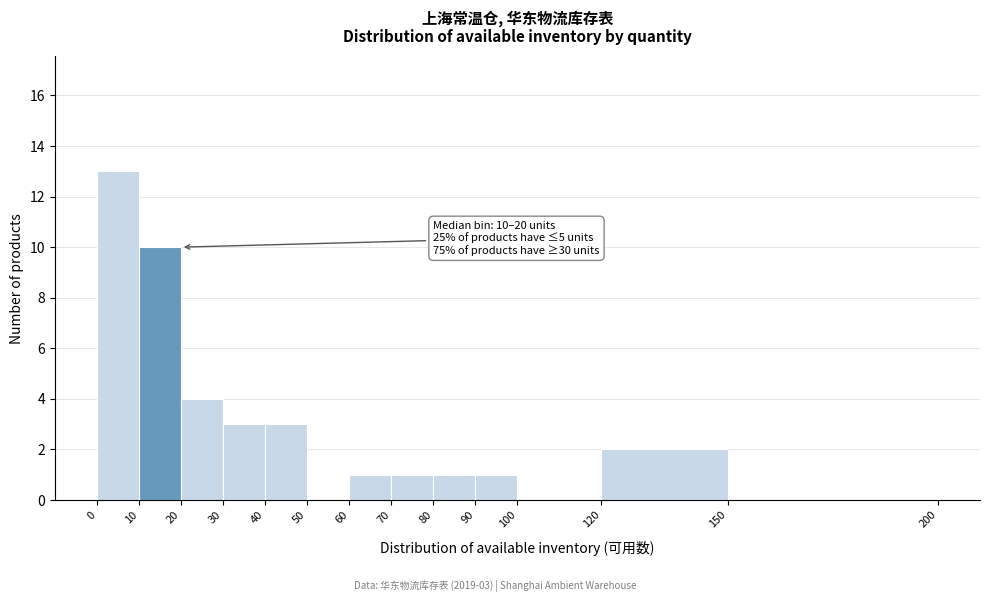

Which range on the x-axis has the tallest bar?

0 to 10